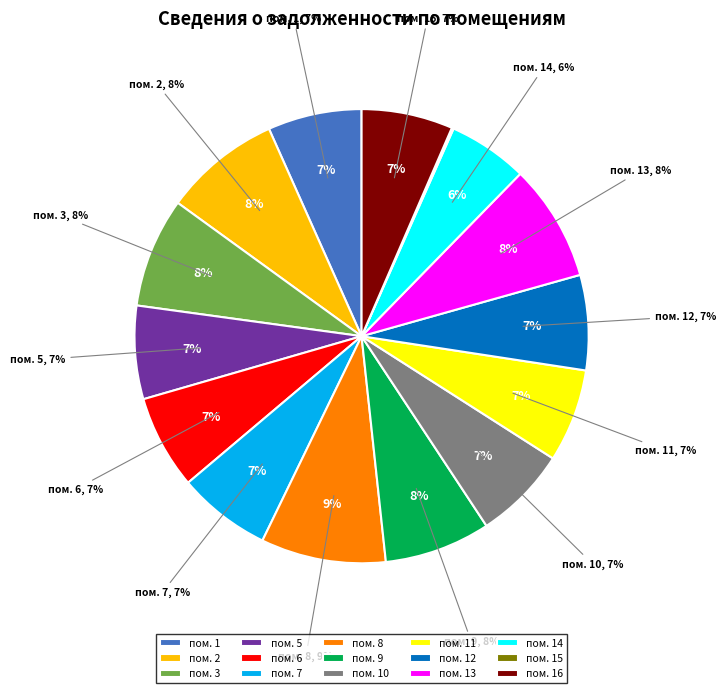

Count the number of slices in the pie.

15